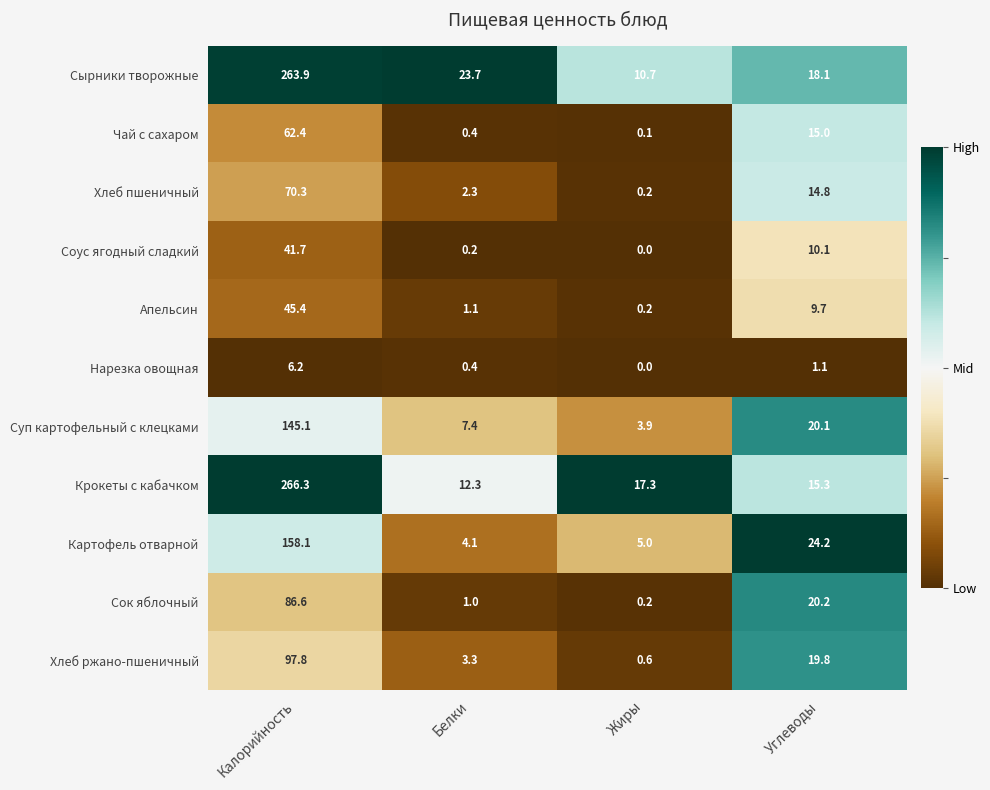

Is it true that Нарезка овощная equals 3.1 at Калорийность?

False